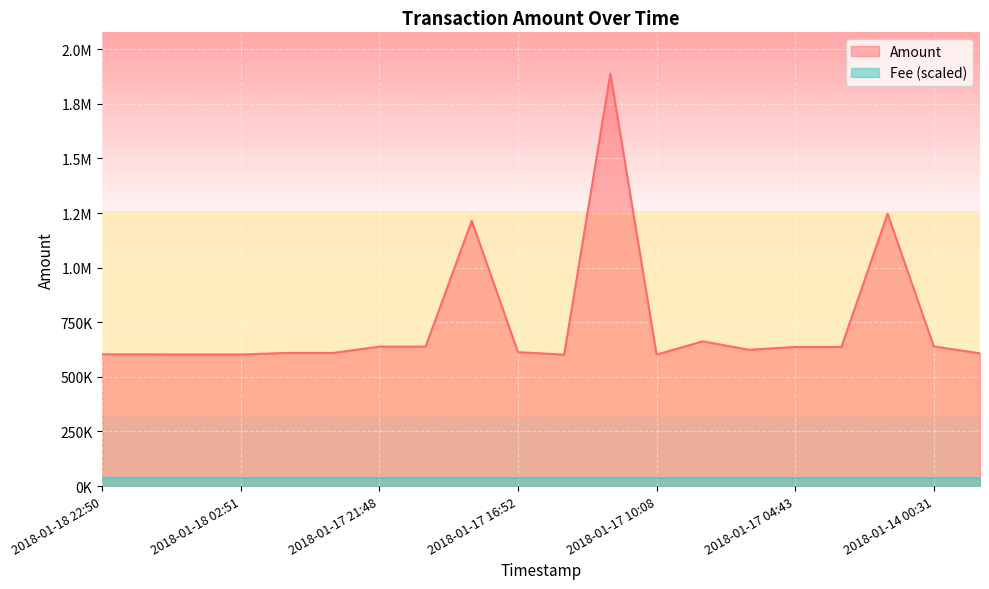

Does the chart display data point markers on the line(s)?

No